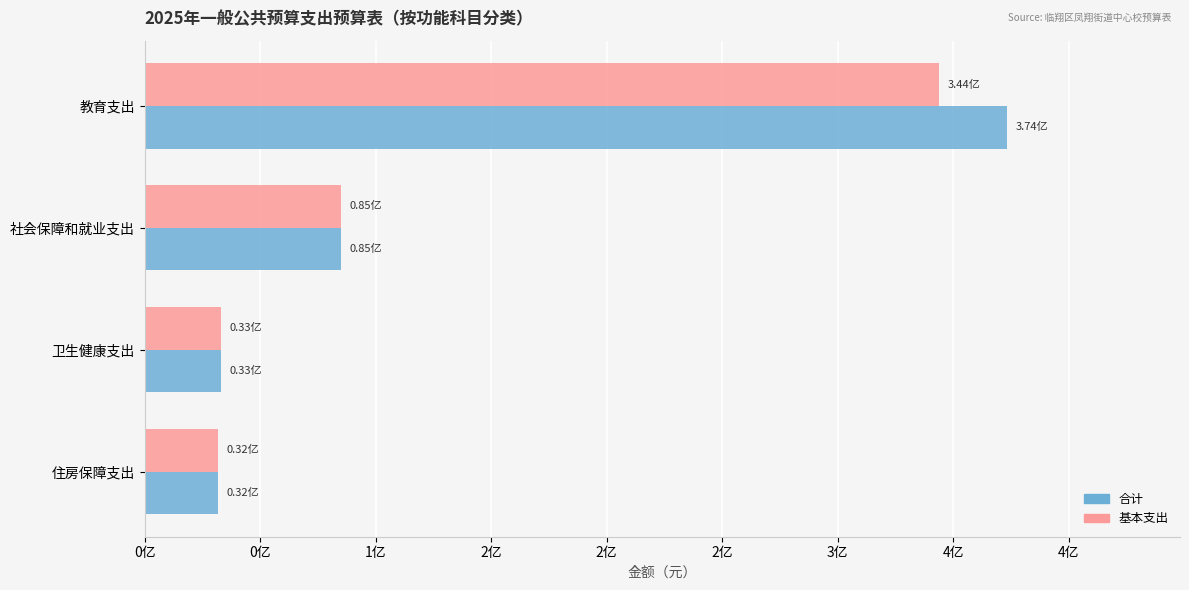

Which series has the largest total across all categories?

合计